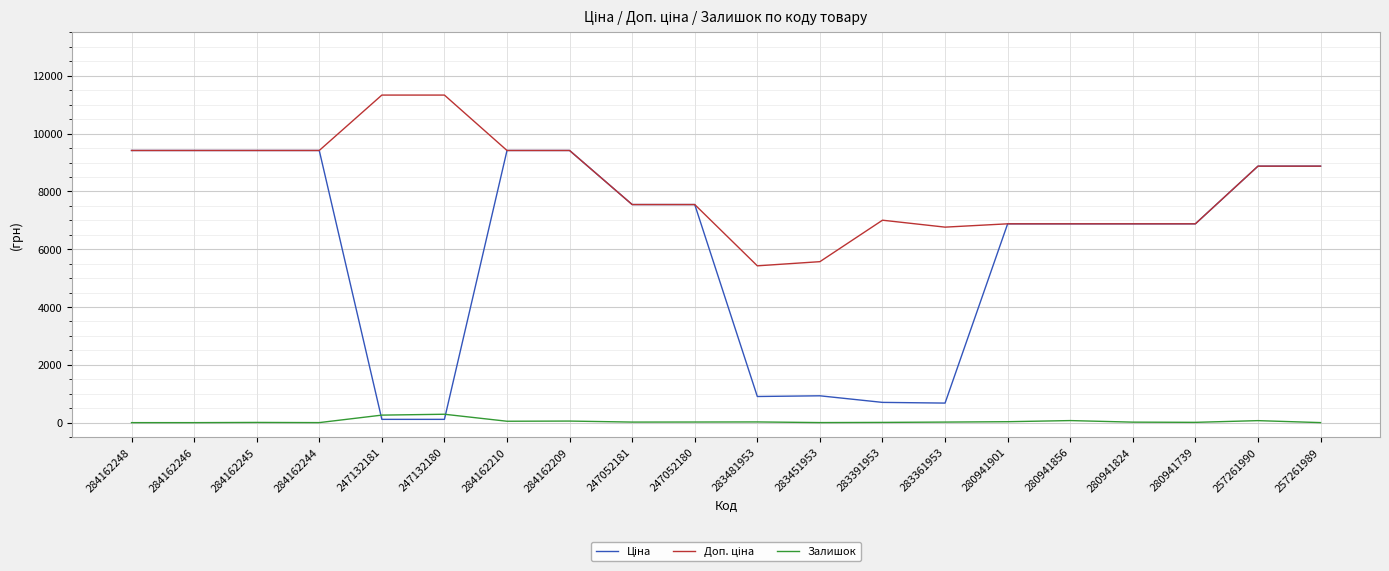

How many distinct data groups are displayed?

3